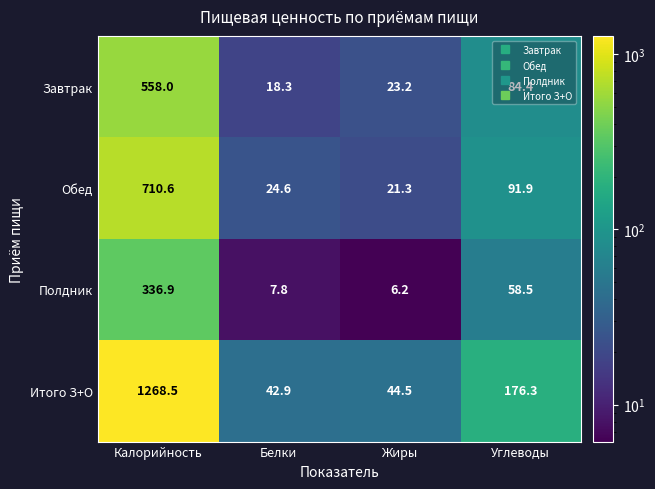

How many distinct data groups are displayed?

4